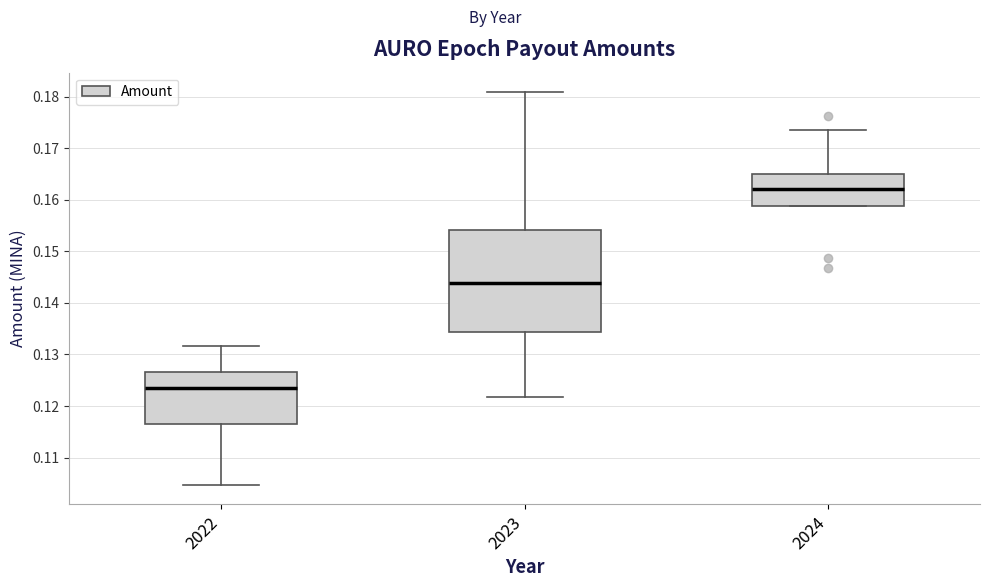

Comparing the boxes themselves (not the whiskers), which one is the tallest?

2023